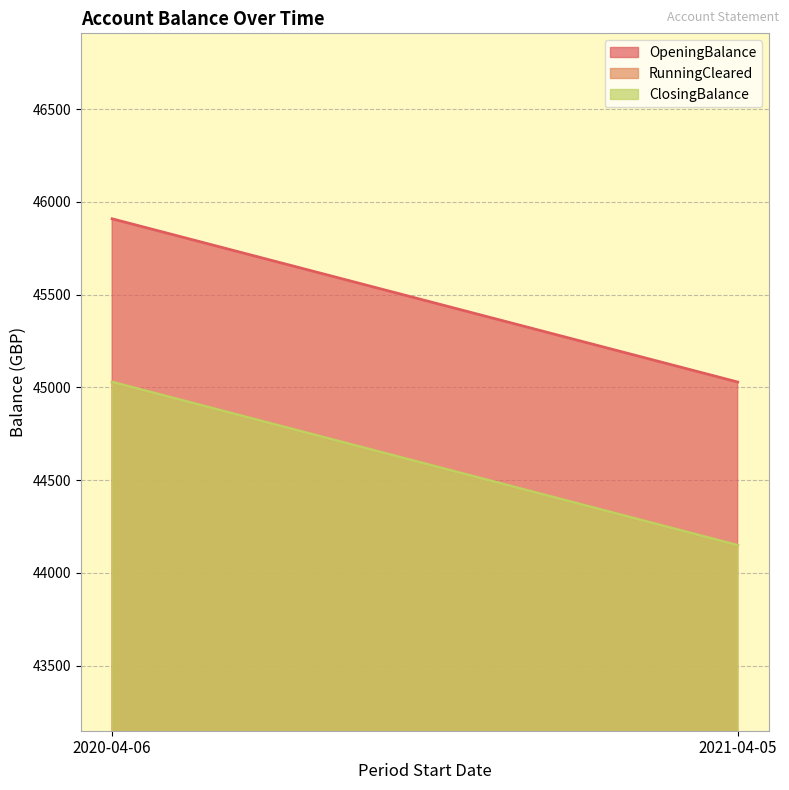

What is the minimum value shown in the chart?

44148.4